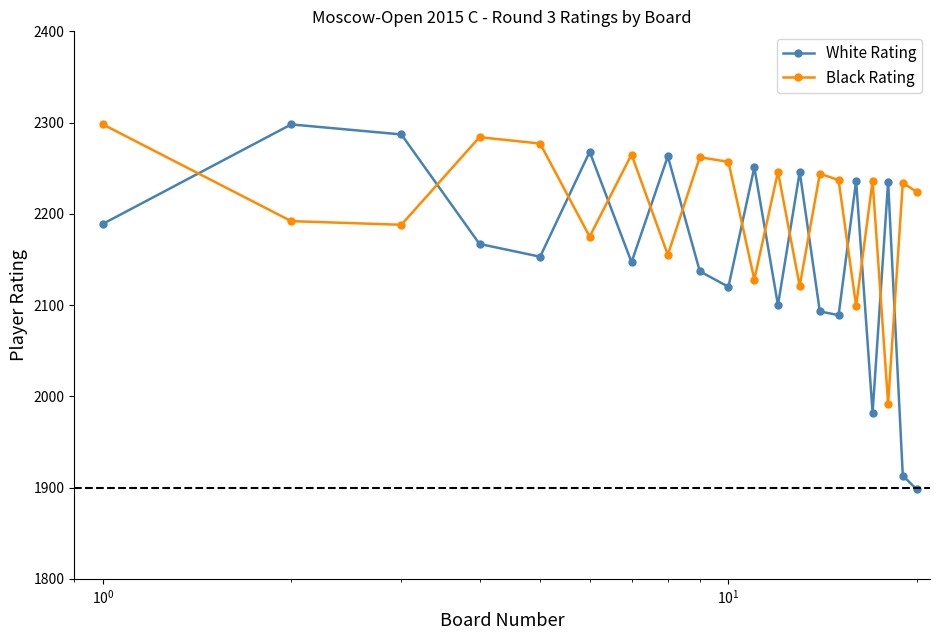

What is the difference between the second highest and minimum values in the White Rating series?

389